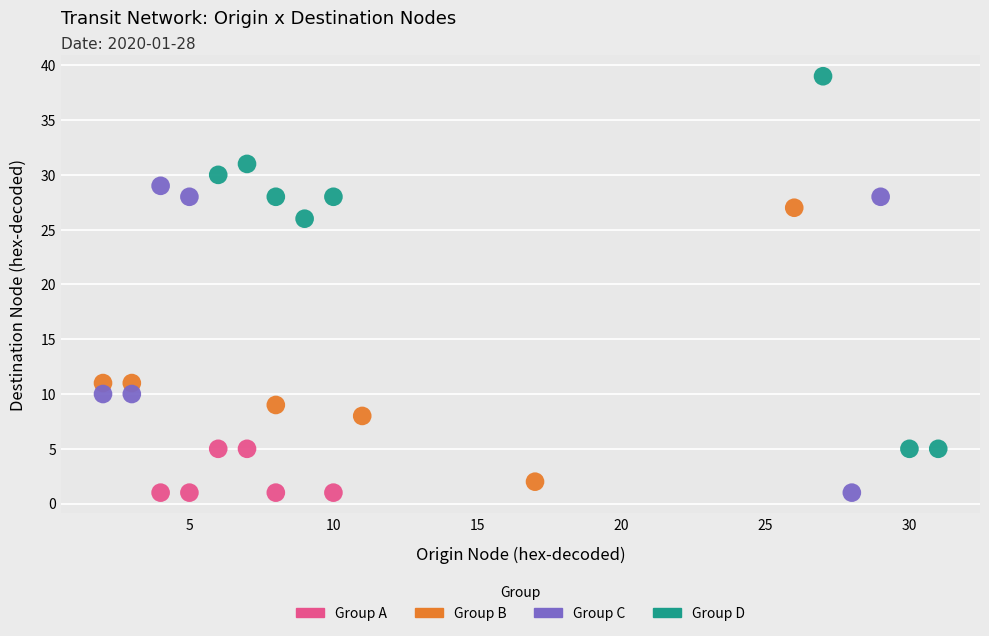

Which series has the largest Y range (max minus min)?

Group D